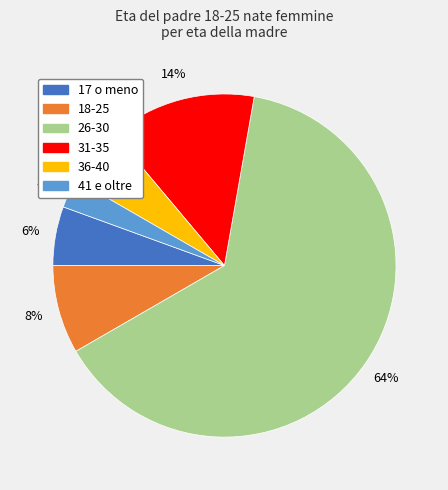

To the nearest percent, what is the combined percentage of 18-25 and 36-40?

14%